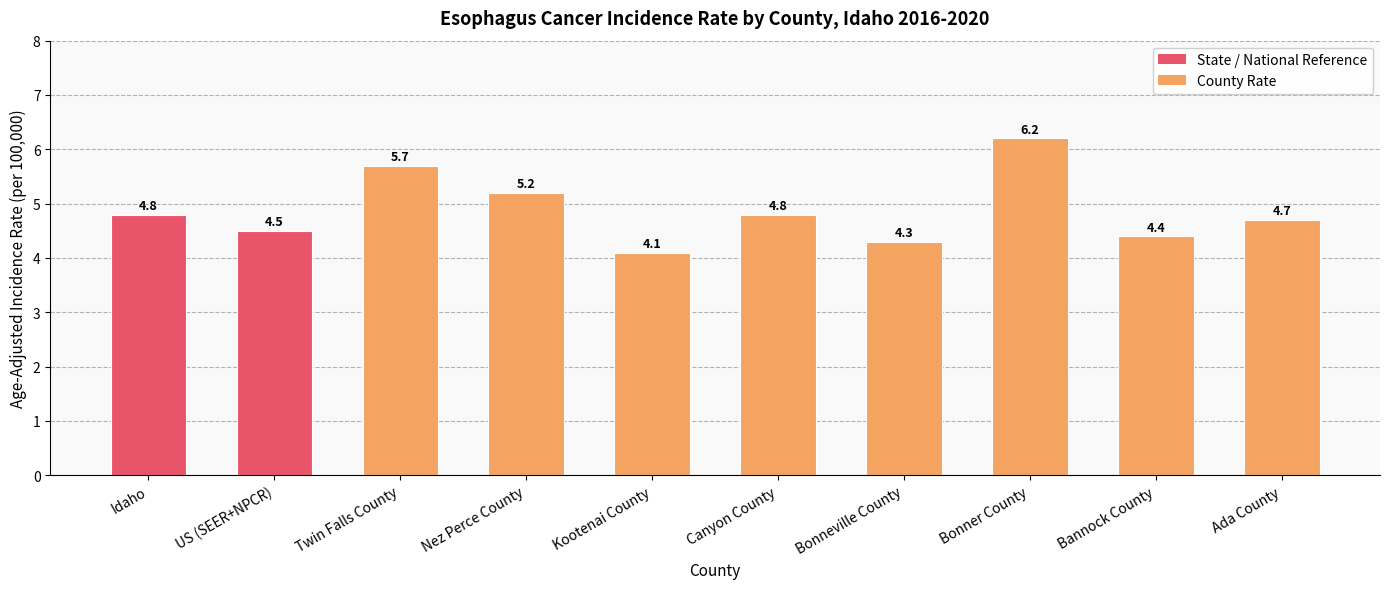

What is the change in value from US (SEER+NPCR) to Kootenai County?

-0.4